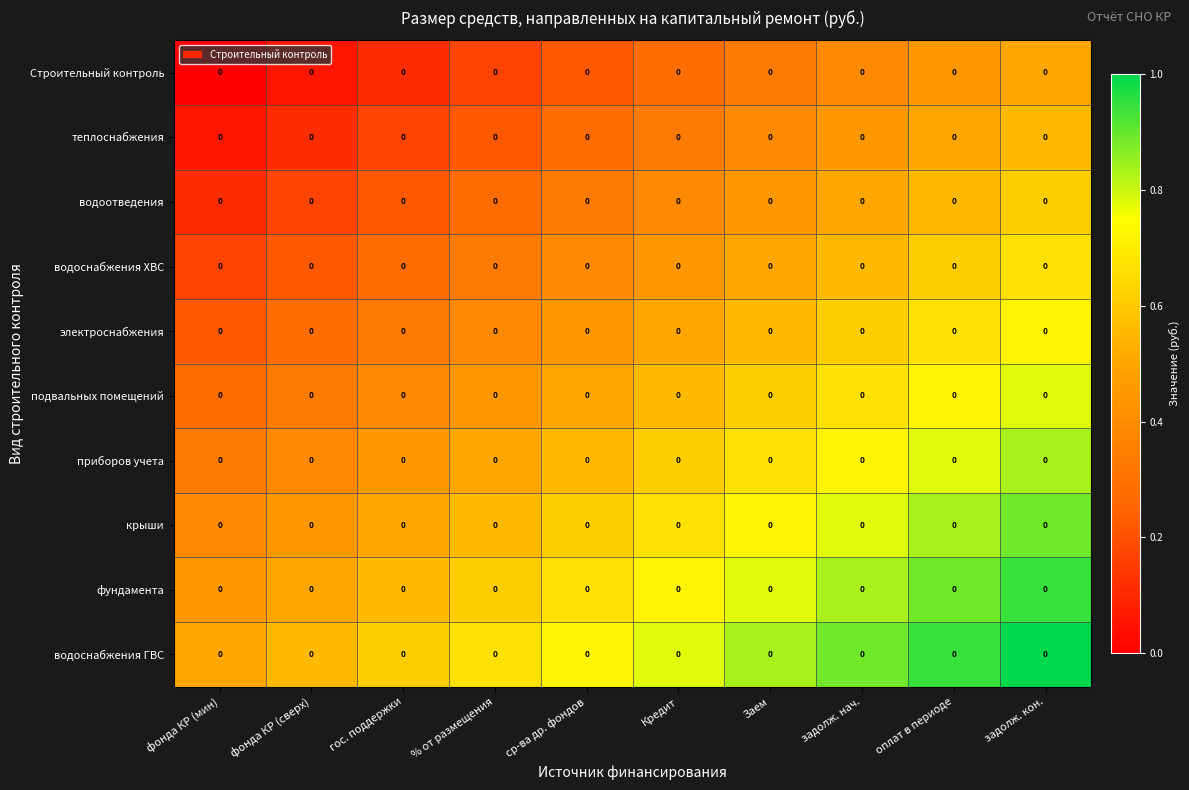

Rank the categories by приборов учета value from highest to lowest.

задолж. кон., оплат в периоде, задолж. нач., Заем, Кредит, ср-ва др. фондов, % от размещения, гос. поддержки, фонда КР (сверх), фонда КР (мин)